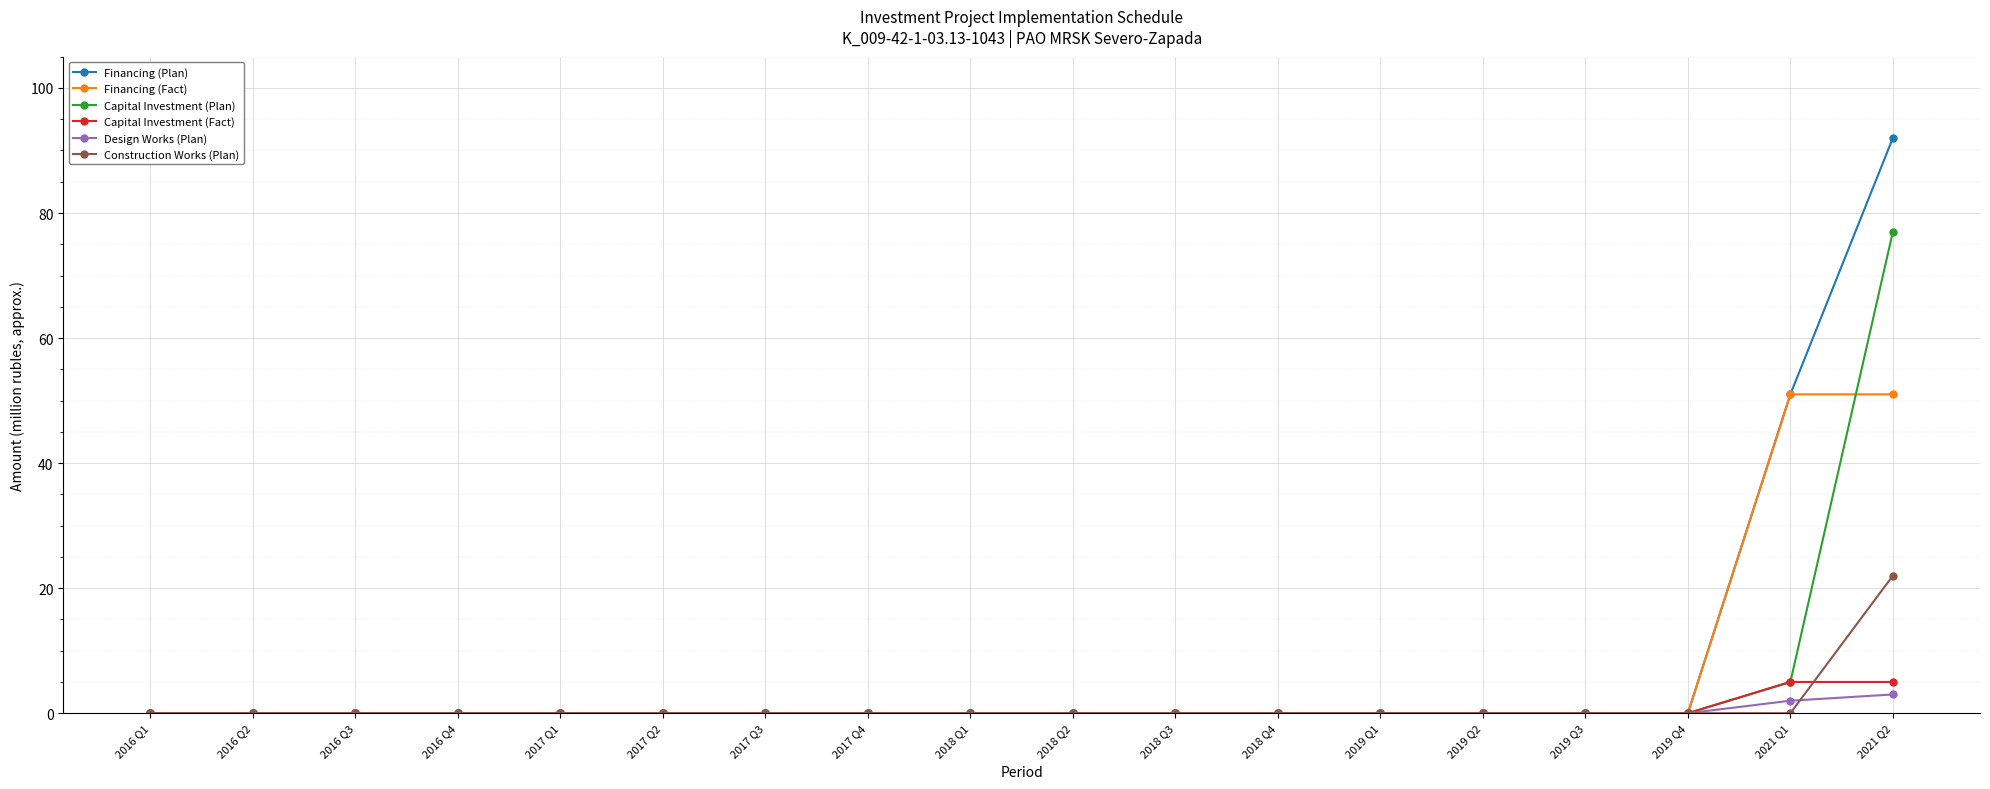

Is it true that Construction Works (Plan) equals 7 at 2019 Q1?

False